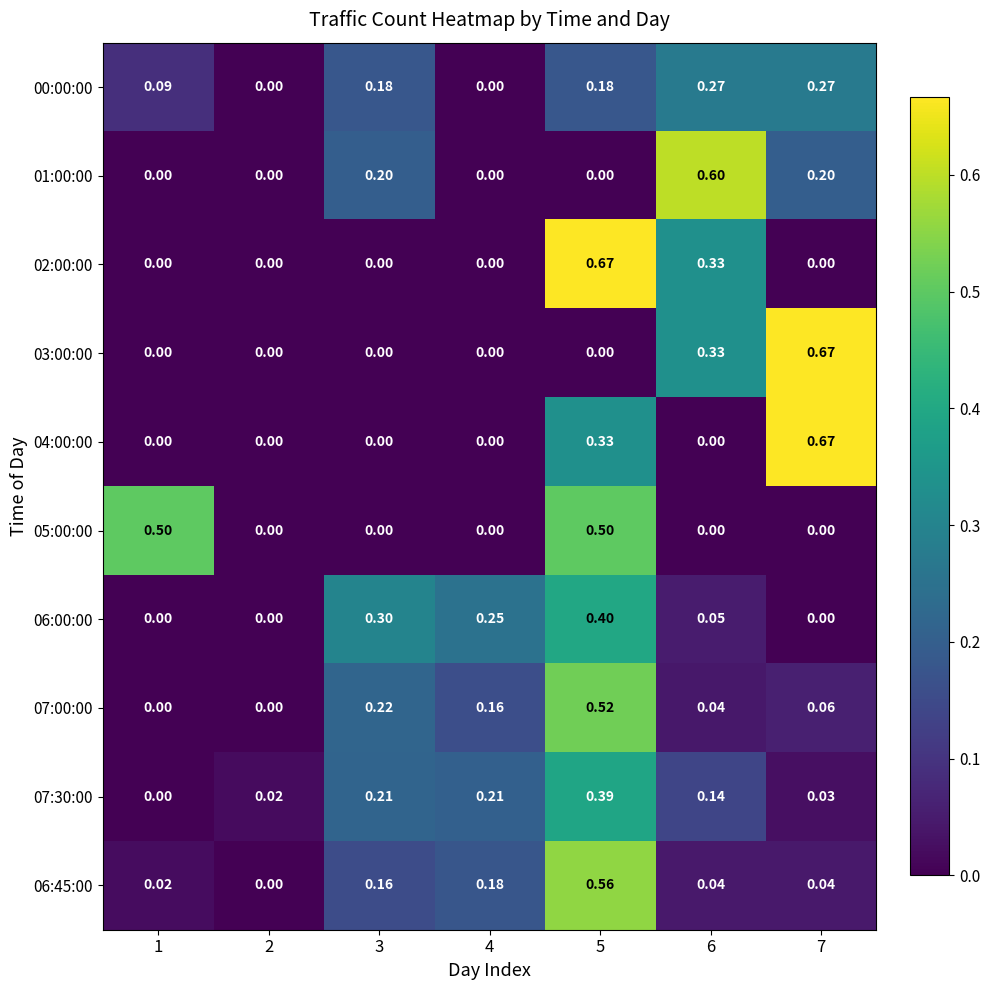

Is the value of 07:00:00 at 2 greater than the value of 00:00:00 at 3?

No